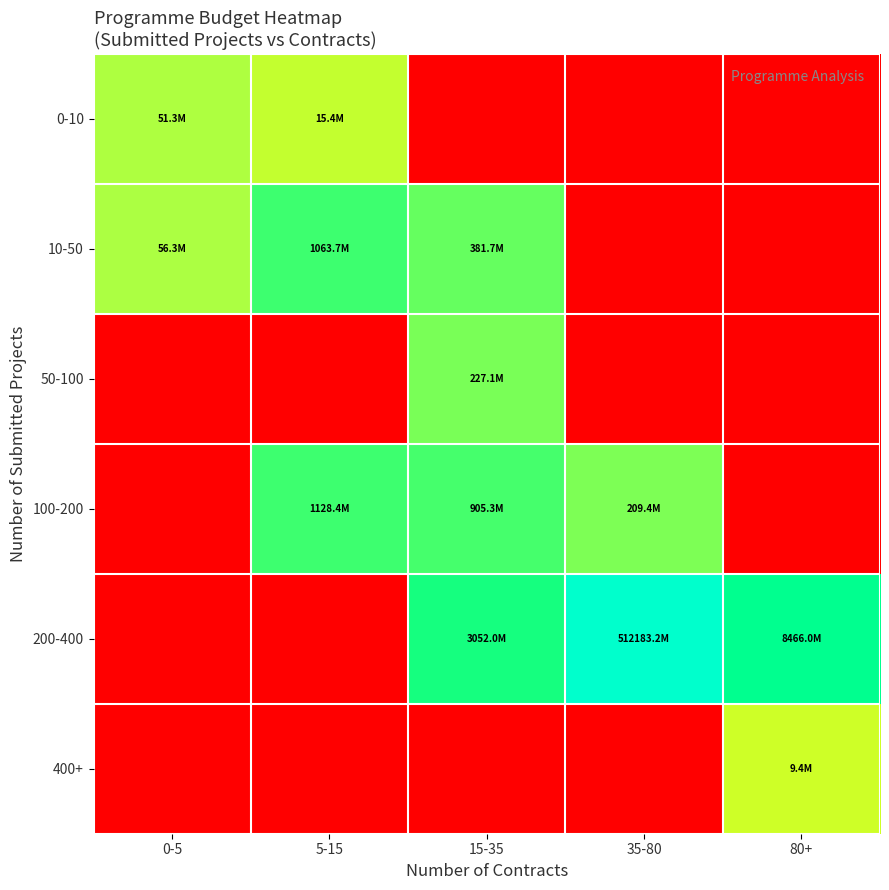

At how many categories does at least one series exceed 15?

5